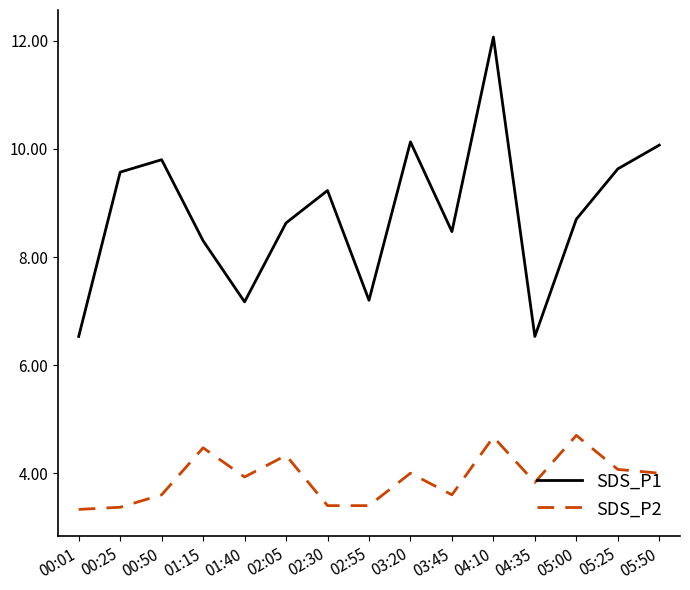

How many categories are shown in the chart?

15